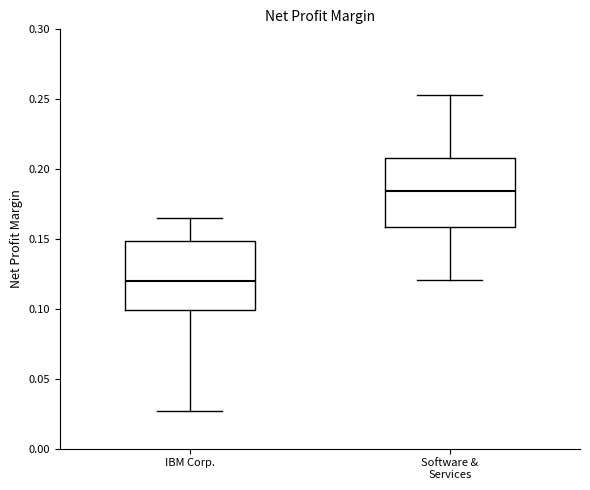

Which box's median line is the lowest?

IBM Corp.